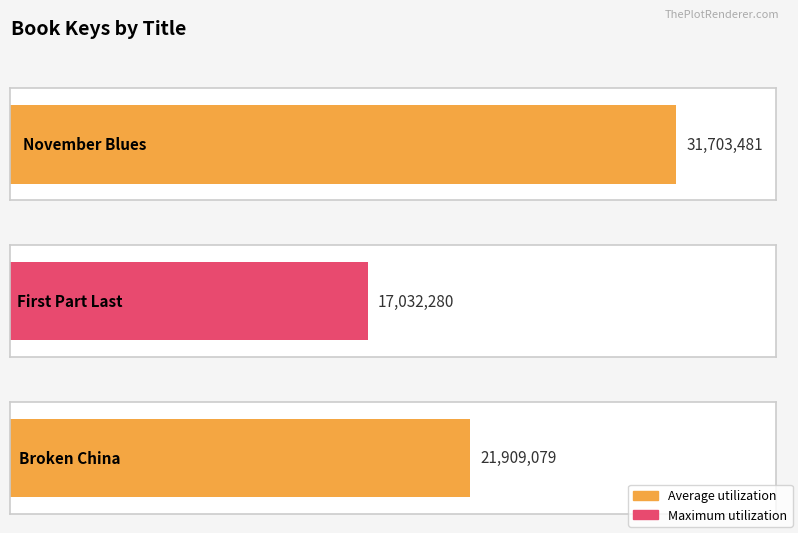

What value does the data have at November Blues, to the nearest 10?

31703480